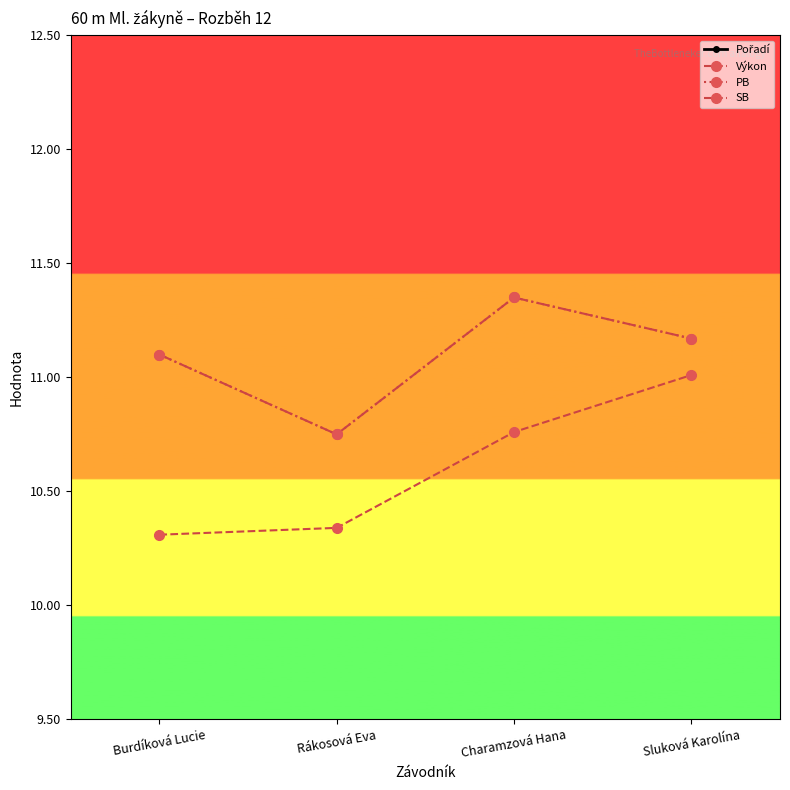

True or false: Výkon has more than 1 interior local peaks.

False